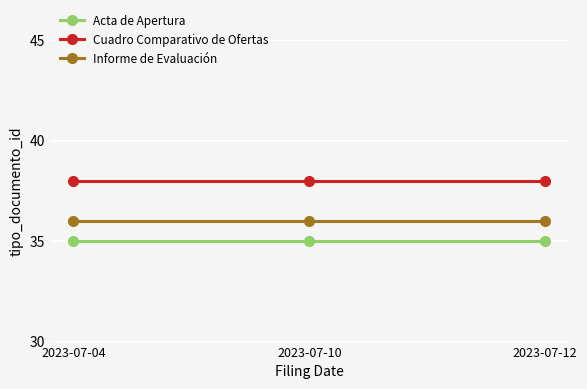

What is the sum of the Informe de Evaluación values at 2023-07-04 and 2023-07-12?

72